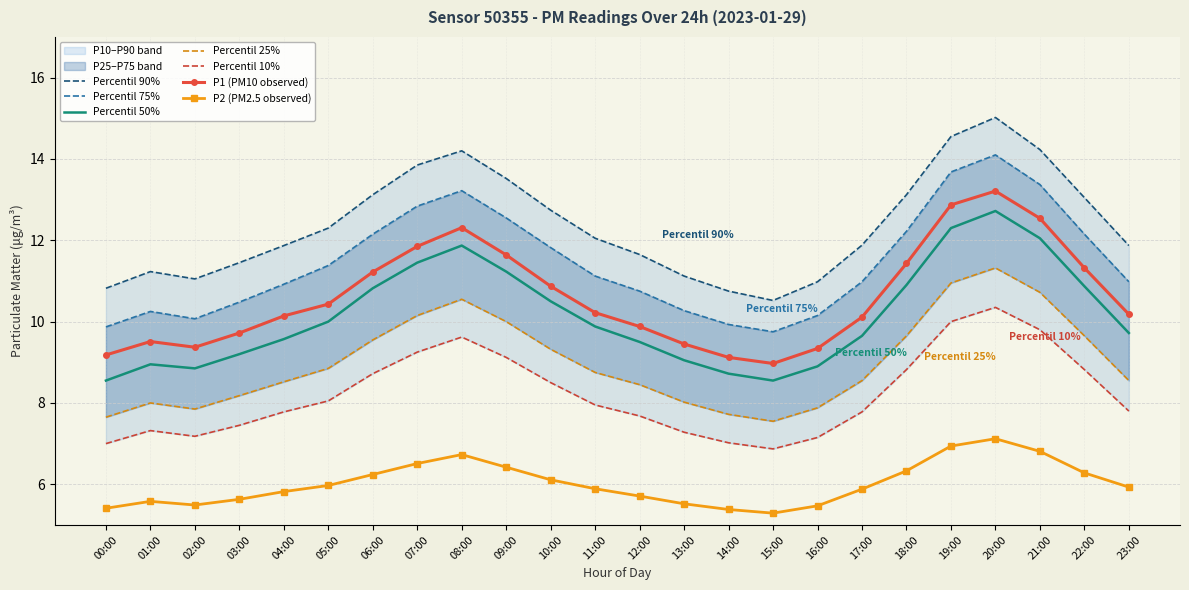

Reading left to right, list all the values displayed in this chart.

P1: 00:00=9.2	01:00=9.5	02:00=9.4	03:00=9.7	04:00=10.1	05:00=10.4	06:00=11.2	07:00=11.8	08:00=12.3	09:00=11.6	10:00=10.9	11:00=10.2	12:00=9.9	13:00=9.4	14:00=9.1	15:00=9.0	16:00=9.3	17:00=10.1	18:00=11.4	19:00=12.9	20:00=13.2	21:00=12.5	22:00=11.3	23:00=10.2
P2: 00:00=5.4	01:00=5.6	02:00=5.5	03:00=5.6	04:00=5.8	05:00=6.0	06:00=6.2	07:00=6.5	08:00=6.7	09:00=6.4	10:00=6.1	11:00=5.9	12:00=5.7	13:00=5.5	14:00=5.4	15:00=5.3	16:00=5.5	17:00=5.9	18:00=6.3	19:00=6.9	20:00=7.1	21:00=6.8	22:00=6.3	23:00=5.9